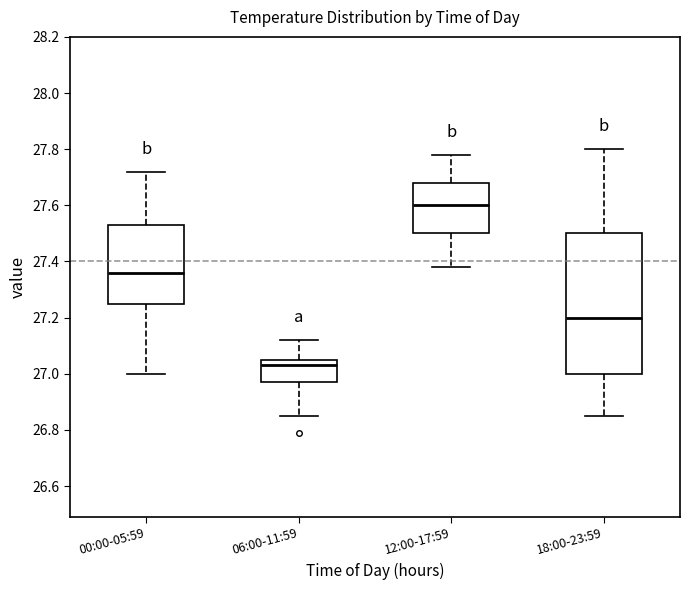

Where is the upper edge of the box for 18:00-23:59 on the y-axis? The values are not printed on the chart, so give them approximately, as read against the axis.

27.50